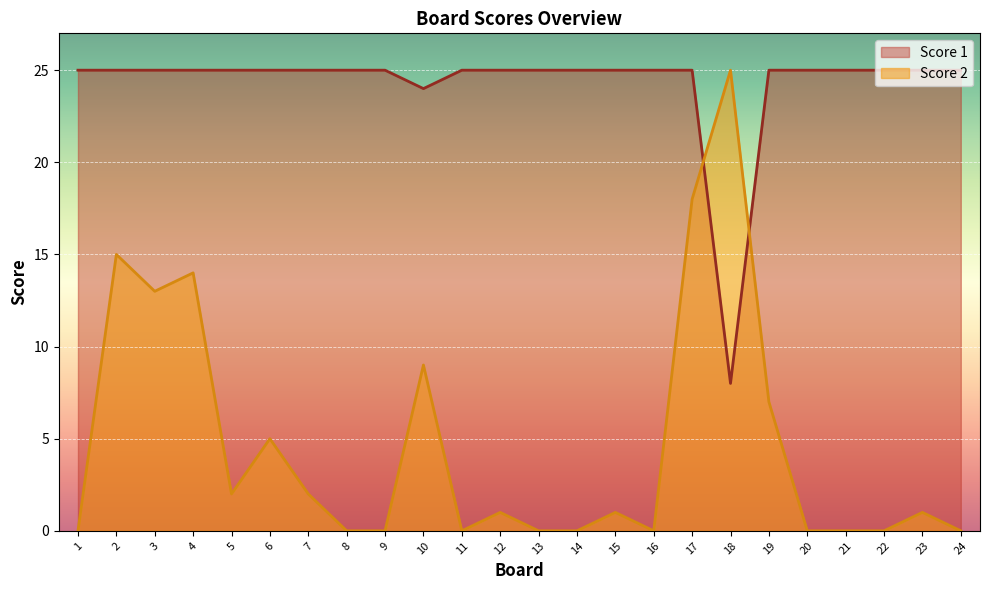

The Score 2 series shows 2 at 23. True or false?

False